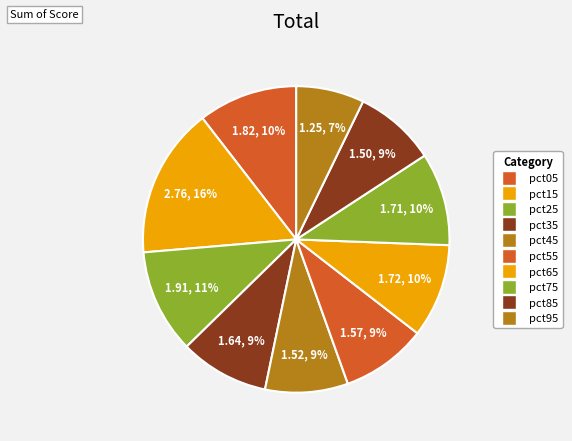

How many slices are in this pie chart?

10